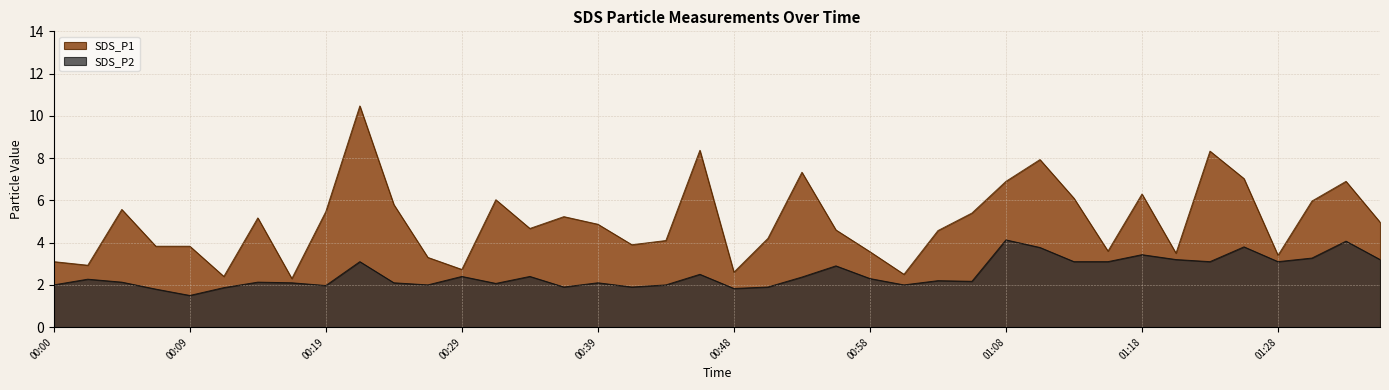

What is the minimum value for SDS_P1?

2.3